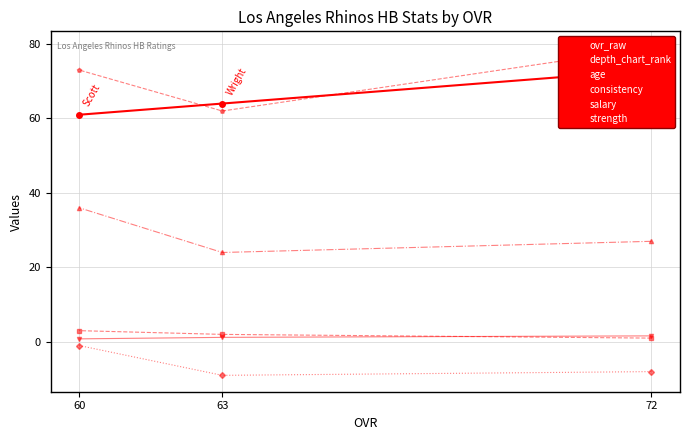

At 60, list the series in order from largest to smallest.

strength, ovr_raw, age, depth_chart_rank, salary, consistency